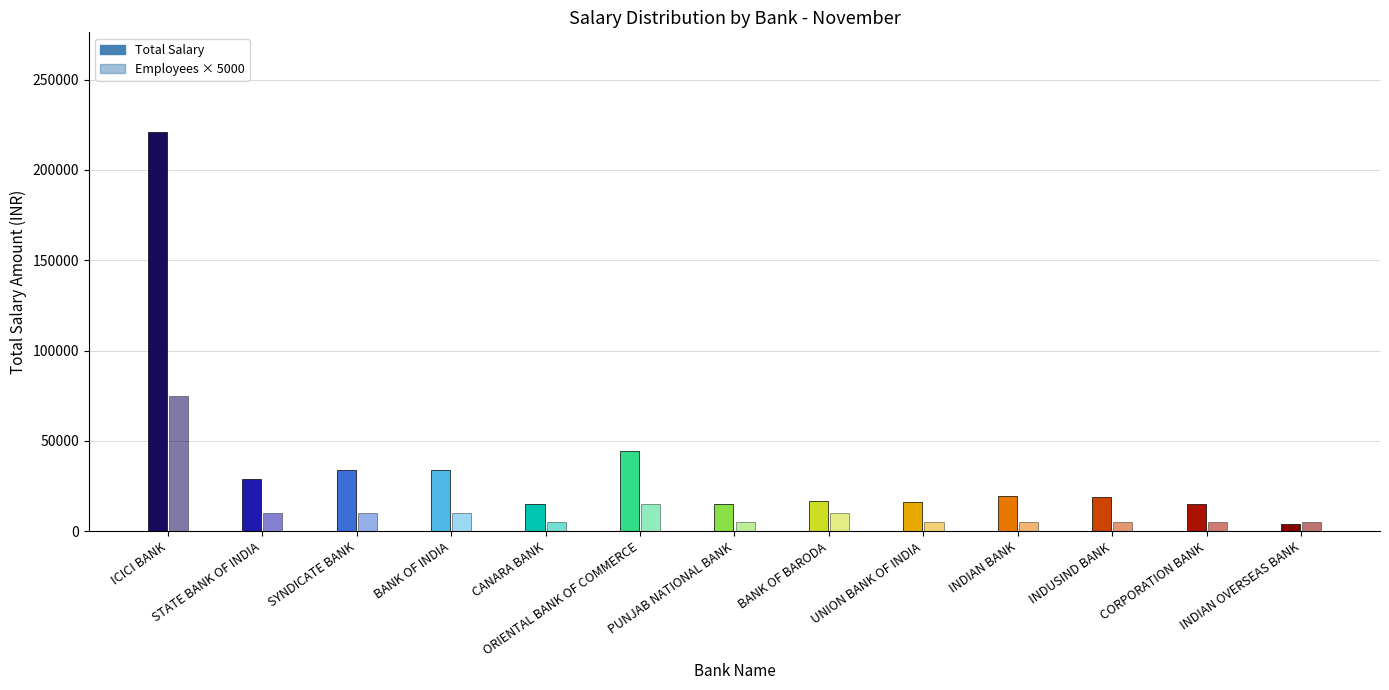

What is the difference between the Employees × 5000 values at CANARA BANK and SYNDICATE BANK?

5000